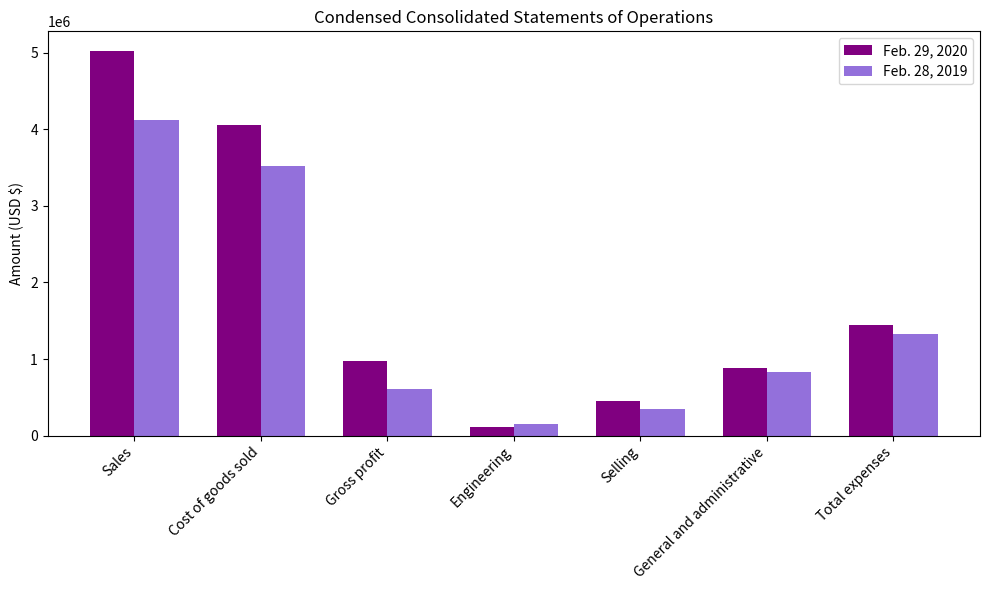

At which label does Feb. 28, 2019 first exceed 836906?

Sales